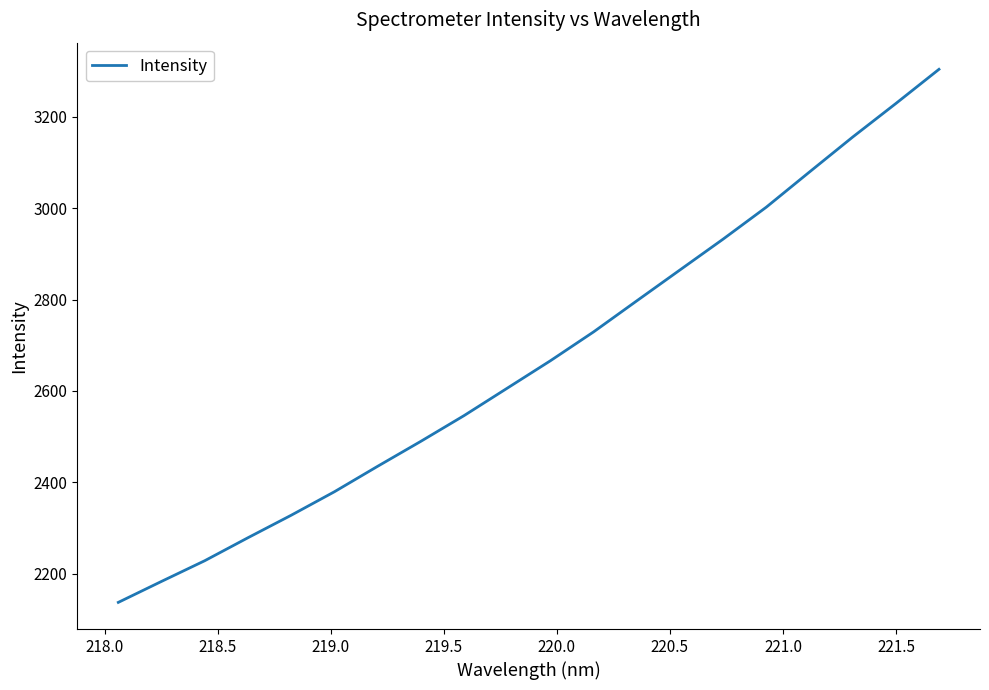

What is the greatest value displayed?

3303.9